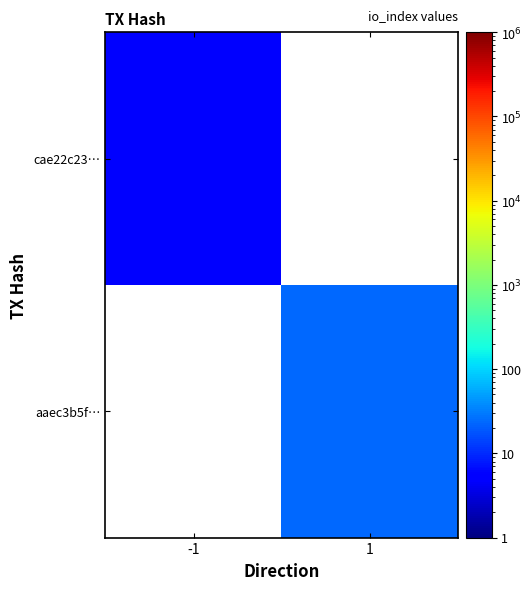

Rank the series by their maximum value, from highest to lowest.

aaec3b5f…, cae22c23…